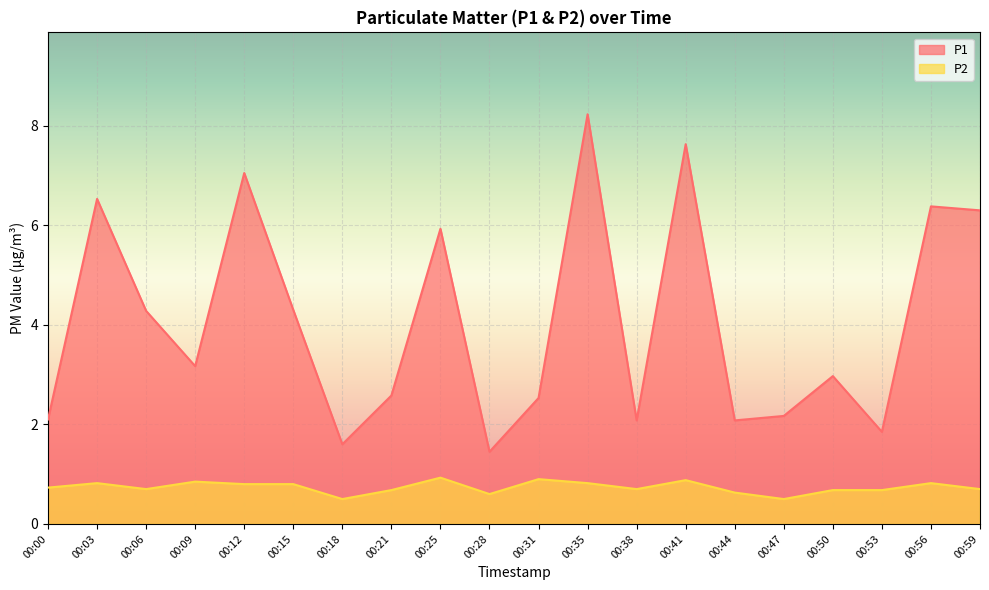

What are all the series names shown in the legend?

P1, P2